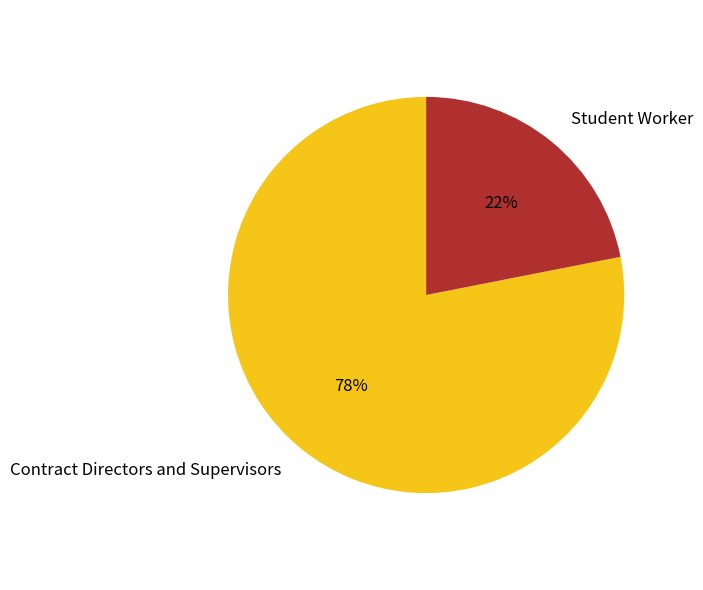

Count the number of slices in the pie.

2